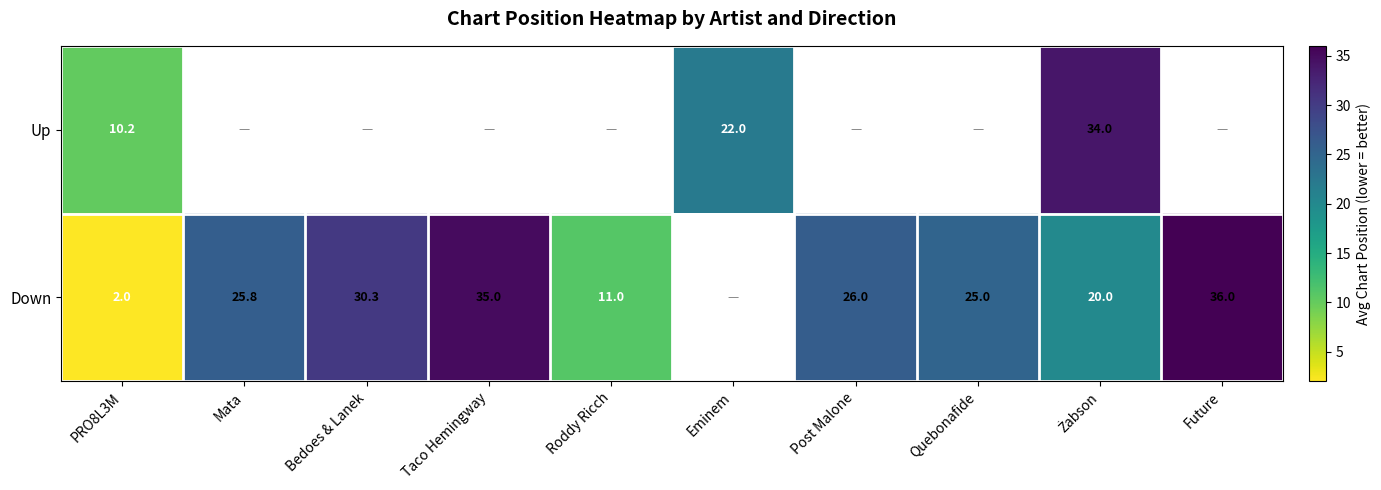

Is it true that Down equals 2.0 at PRO8L3M?

True